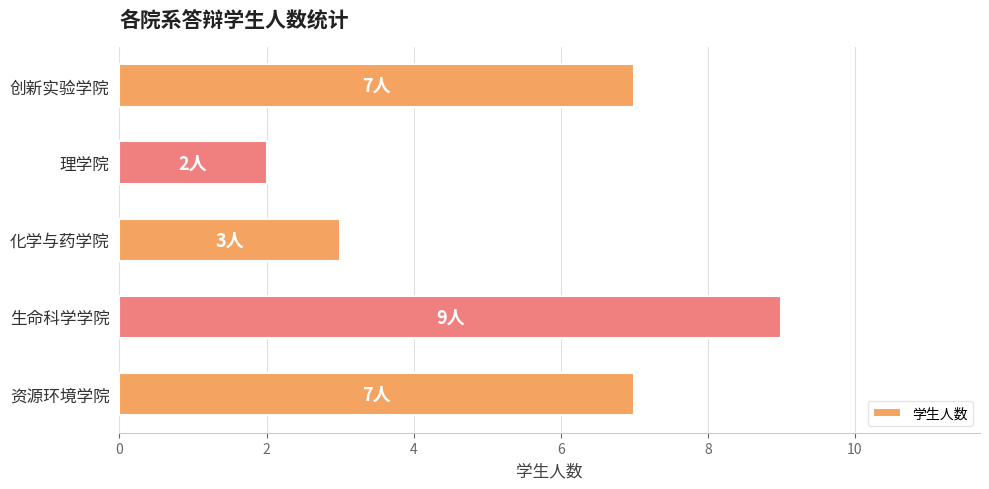

How many bars are there in total?

5